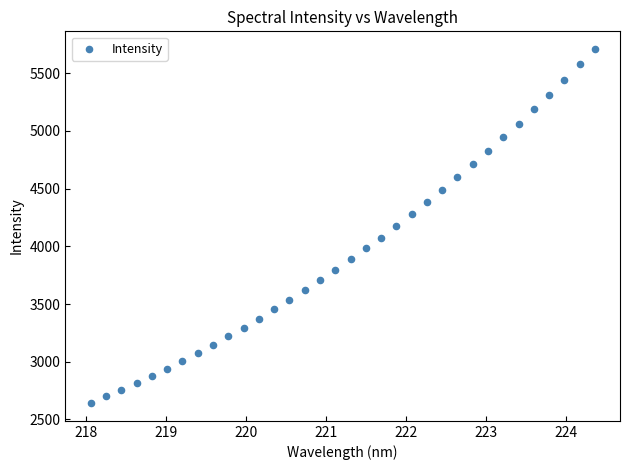

What is the range of Y values (max minus min)?

3067.7